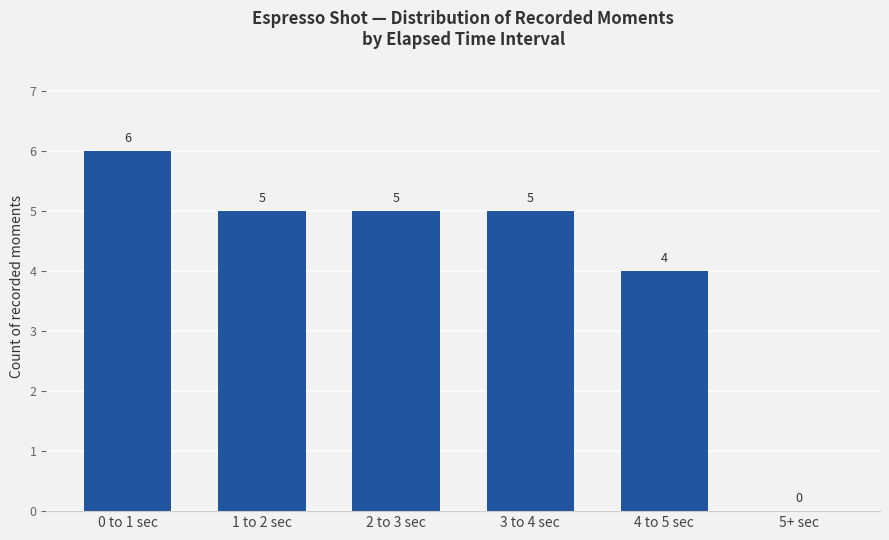

What is the average value?

4